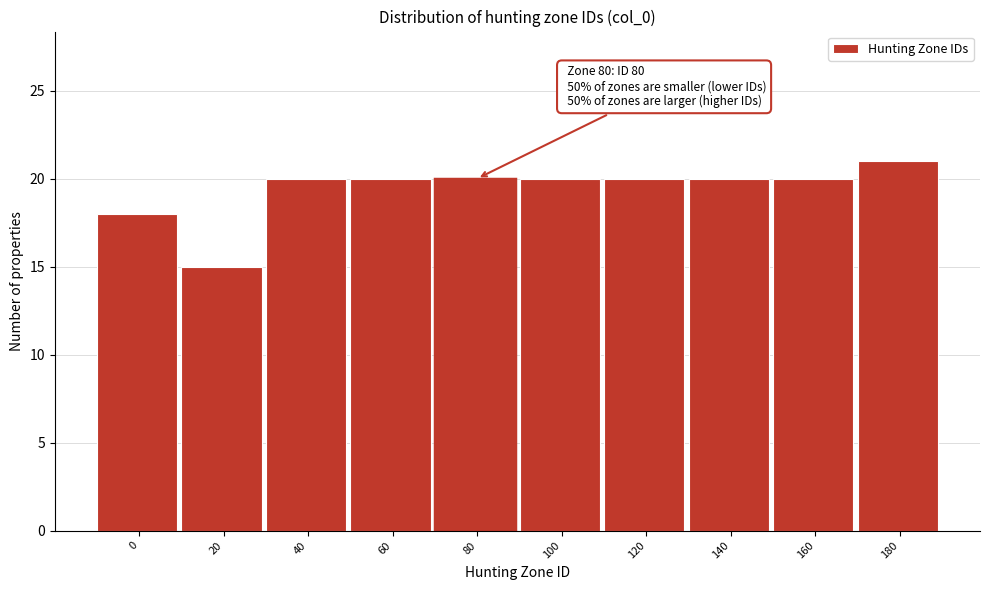

Reading left to right, list all the values displayed in this chart.

0=18	20=15	40=20	60=20	80=20	100=20	120=20	140=20	160=20	180=21